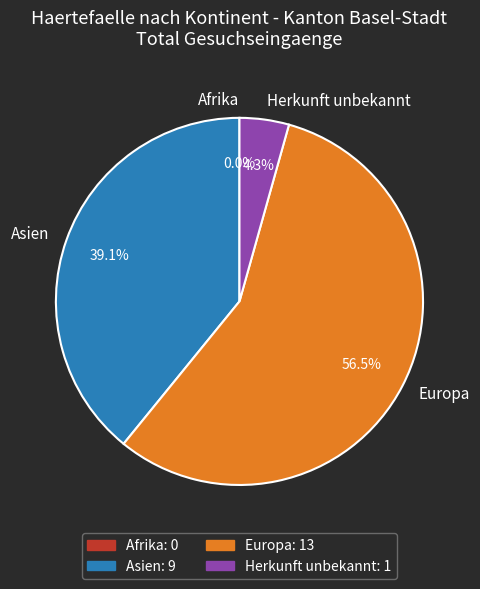

Combined, what portion of the pie is Europa and Afrika?

56.5%